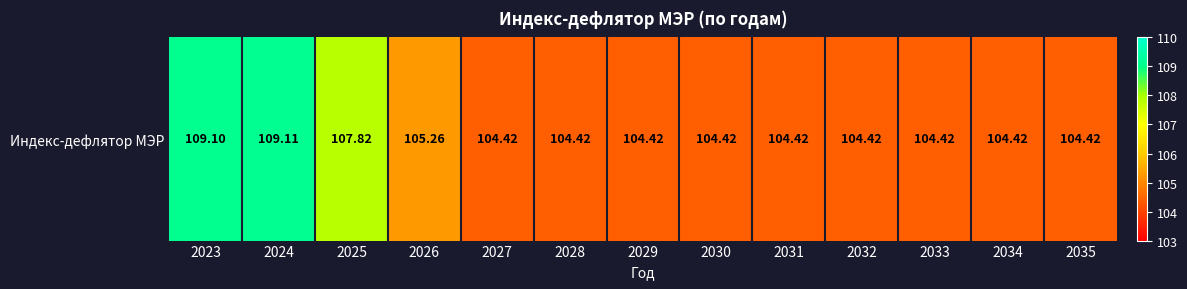

Which label corresponds to the largest value in the chart?

2024